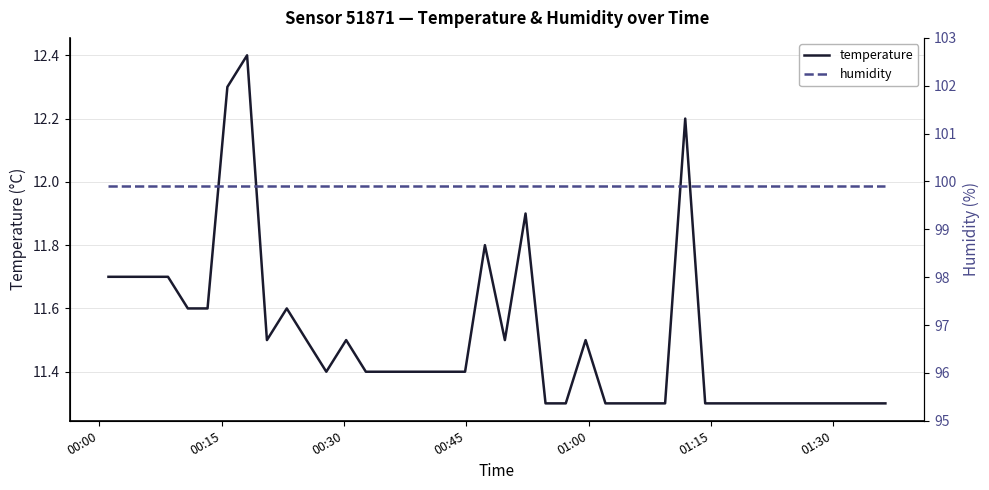

True or false: humidity has more than 1 interior local peaks.

False